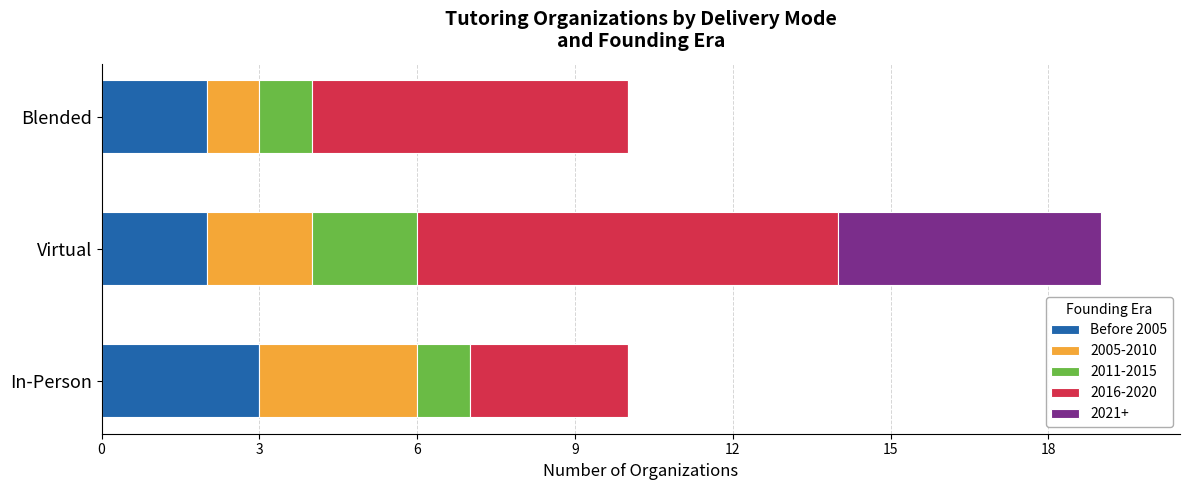

At which category is the sum across all series the highest?

Virtual